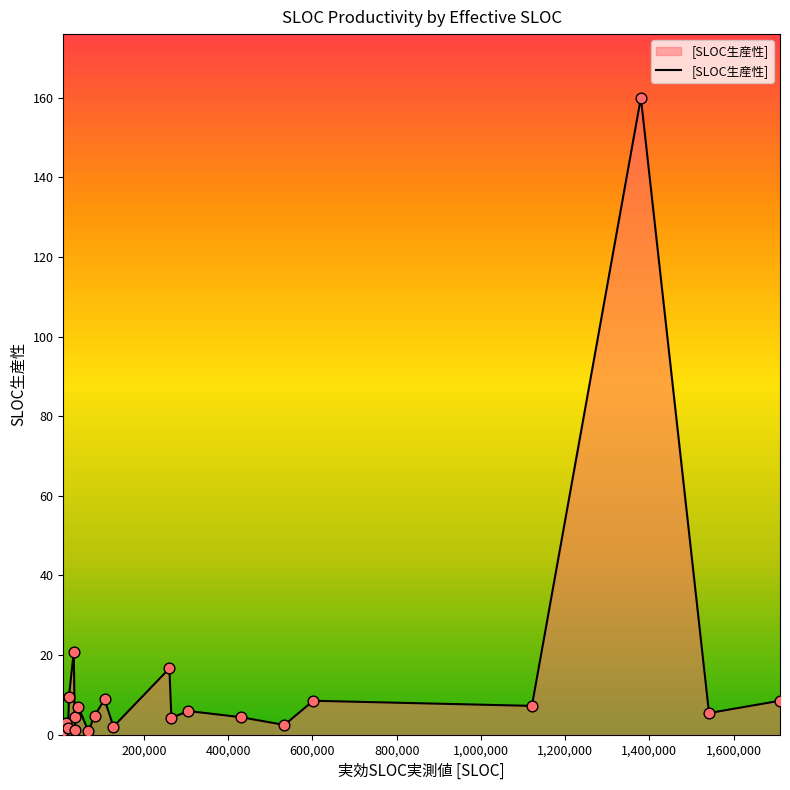

What is the difference between the maximum and minimum values?

159.1